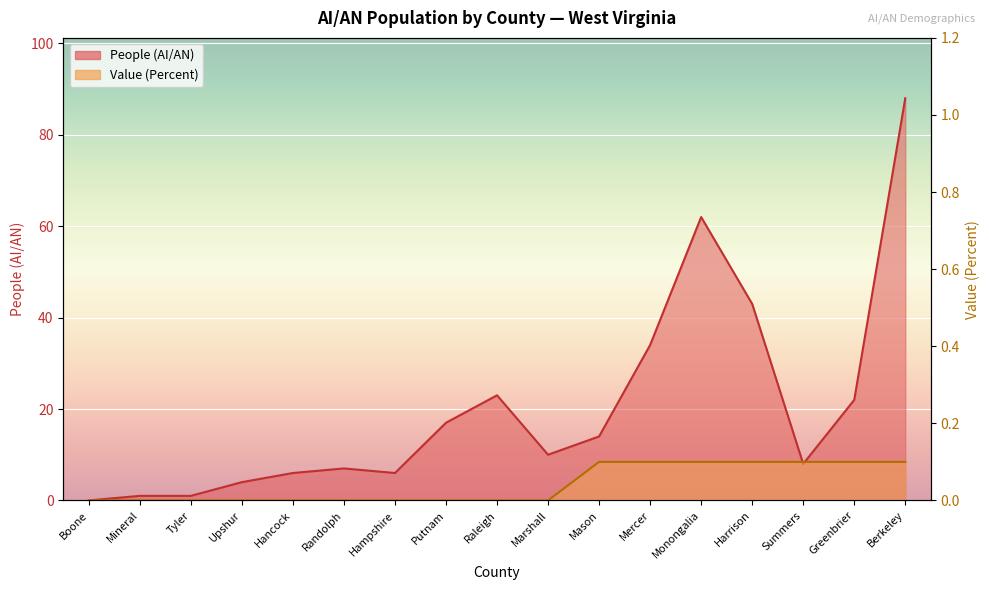

True or false: Value (Percent) and People (AI/AN) intersect in this chart.

False